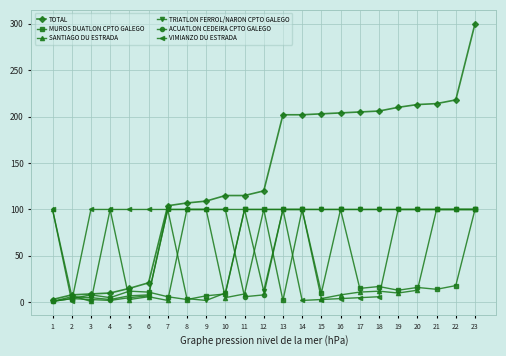

The value of TRIATLON FERROL/NARON CPTO GALEGO at 13 is 100. True or false?

True